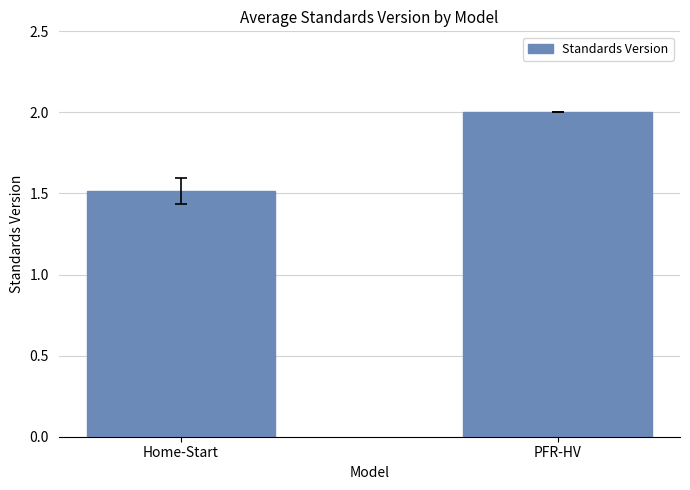

What is the label of the 1st bar from the right?

PFR-HV